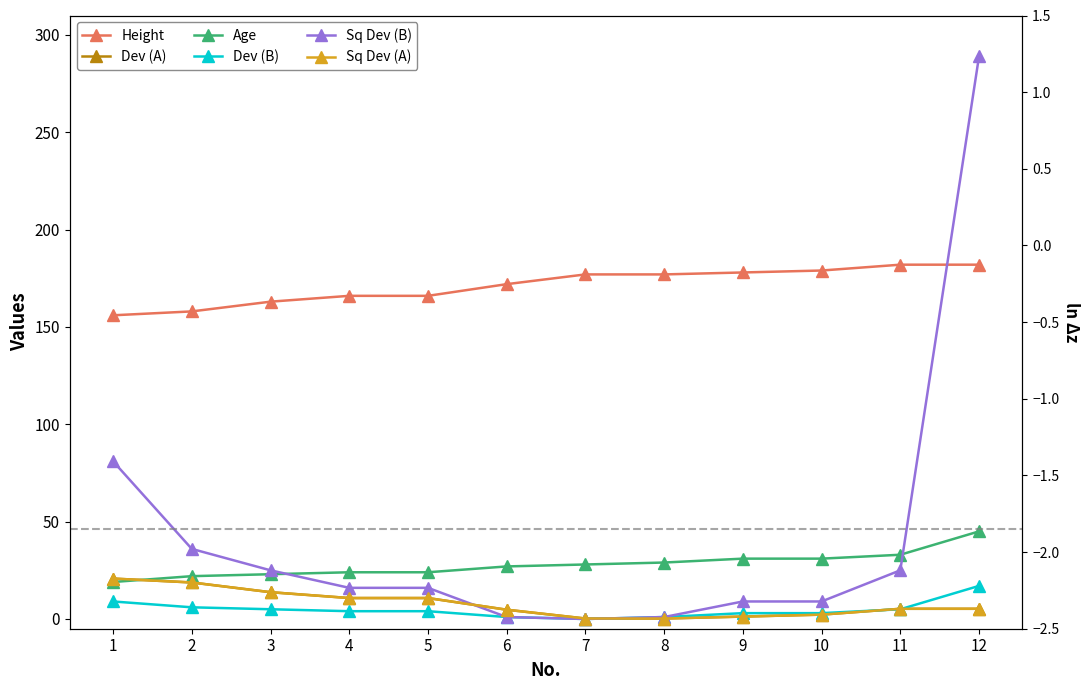

What is the greatest value displayed?

289.0